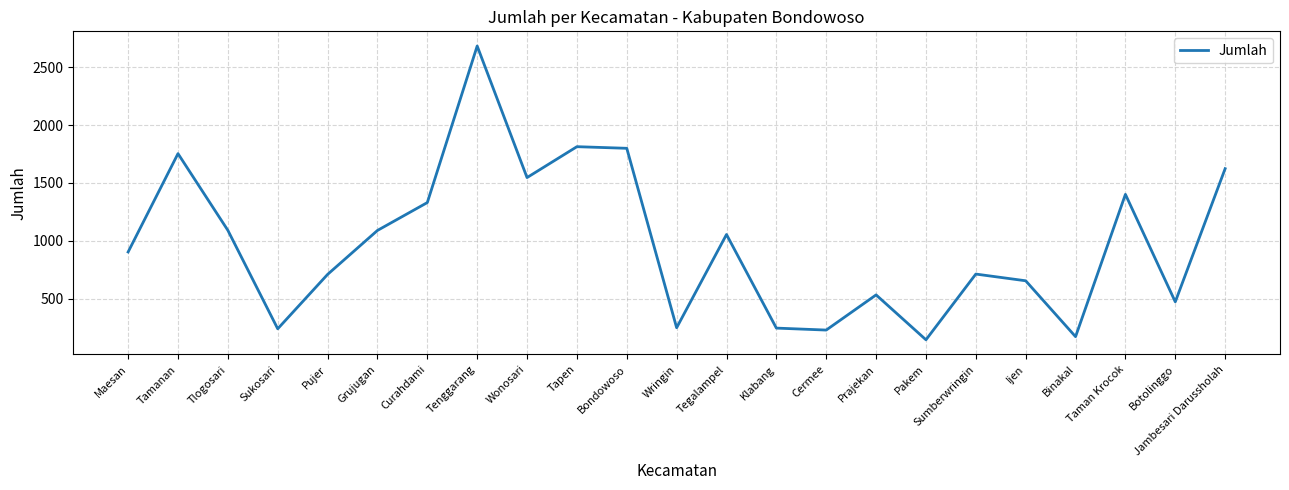

How many distinct data groups are displayed?

1